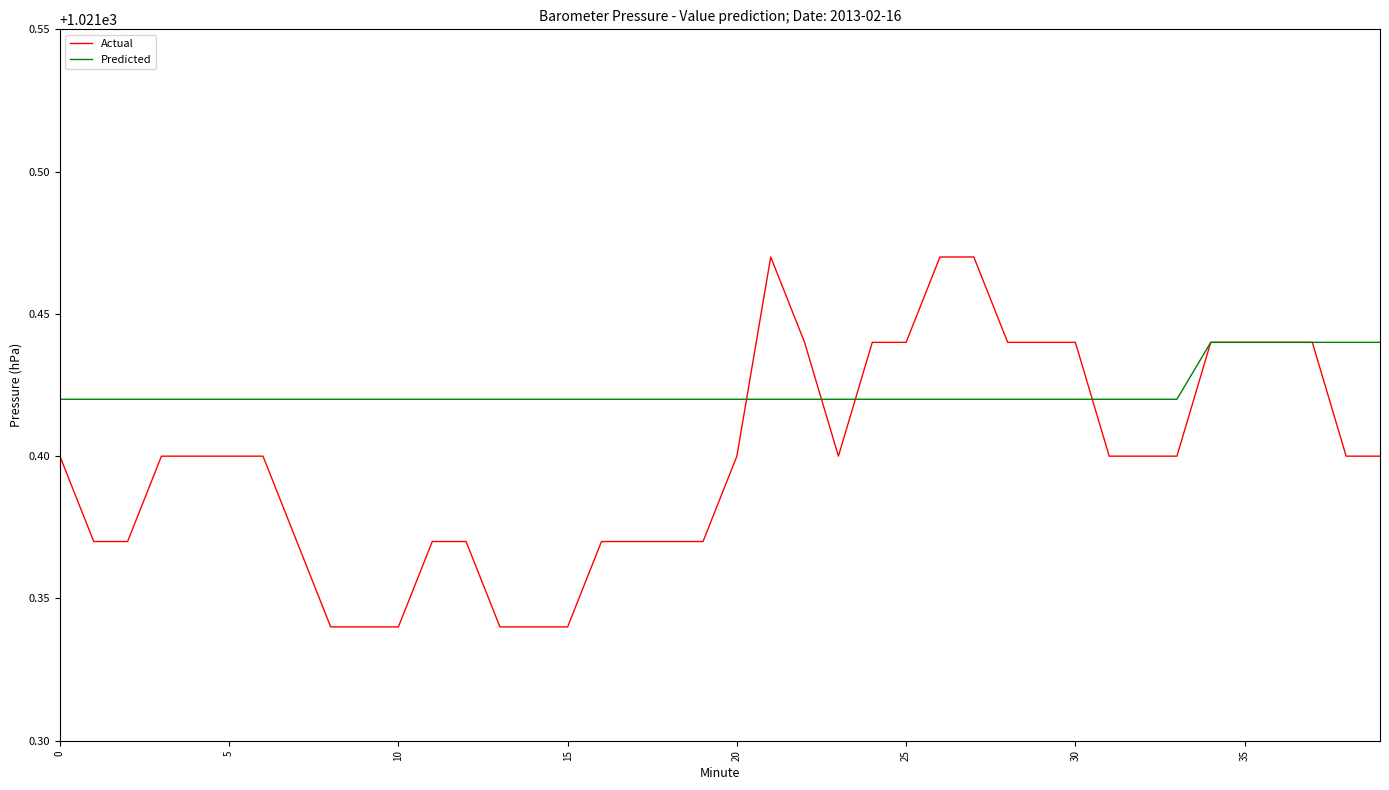

Rank the series by their average value, from lowest to highest.

Actual, Predicted